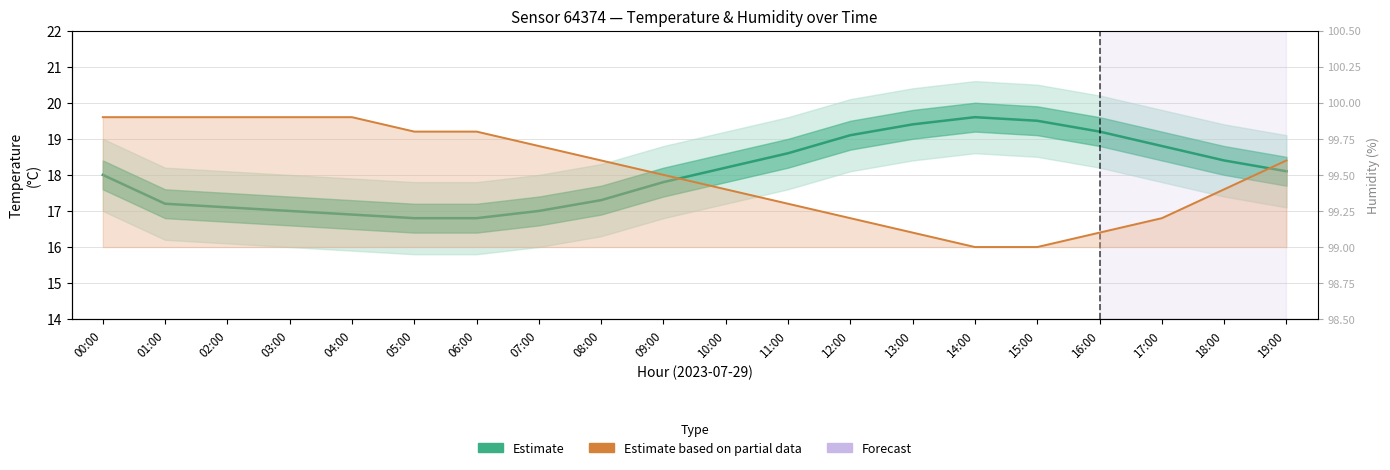

What is the sum of the Estimate based on partial data values at 15:00 and 16:00?

198.1